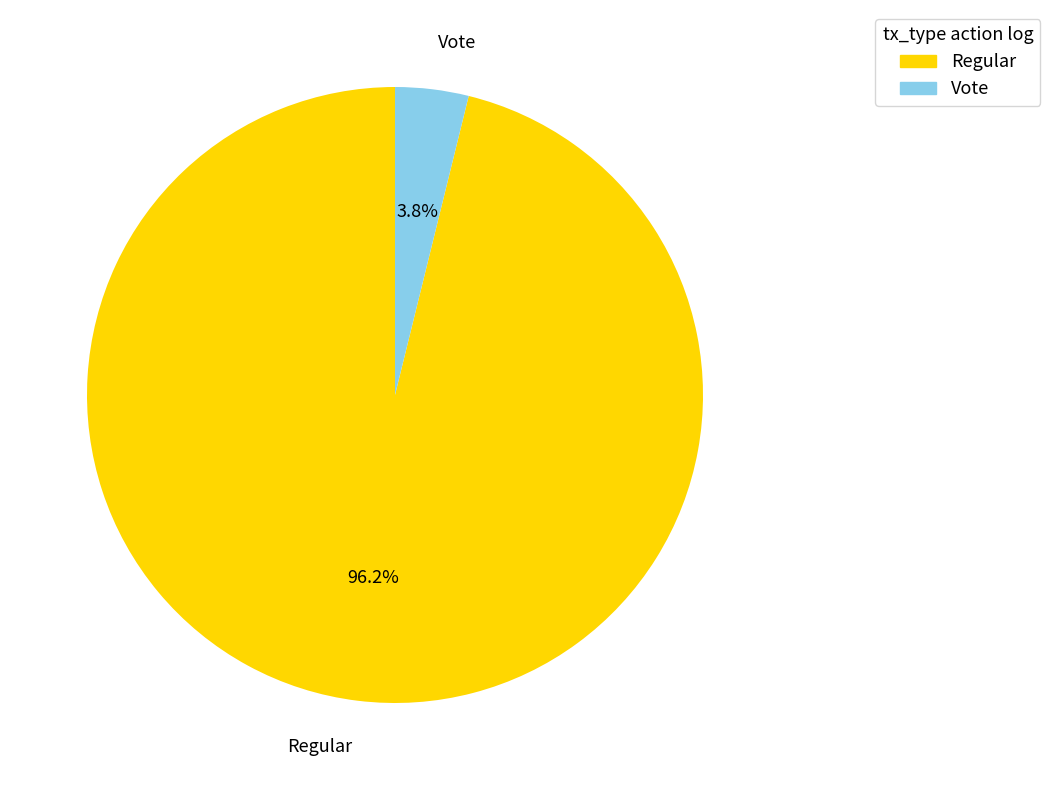

To the nearest percent, what is the average slice percentage?

50%